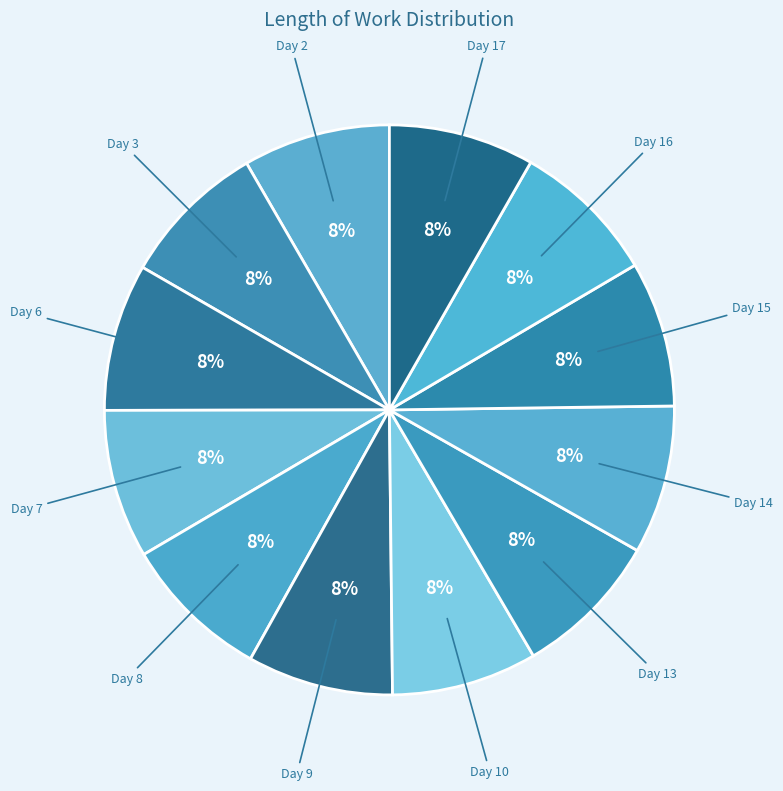

How many segments does this pie chart have?

12